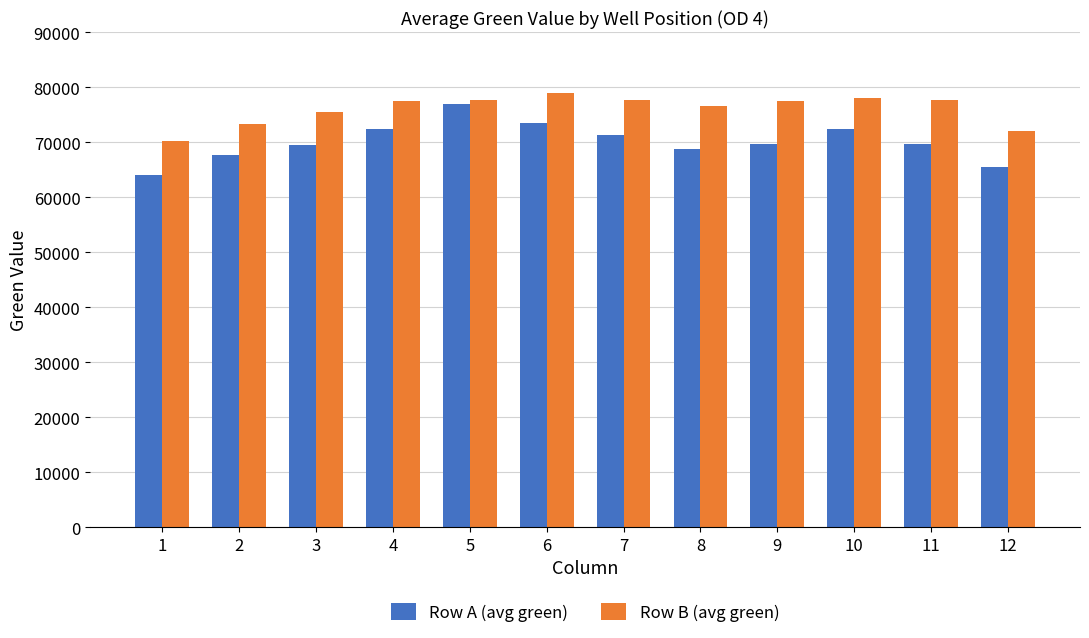

Count the number of data series in this chart.

2